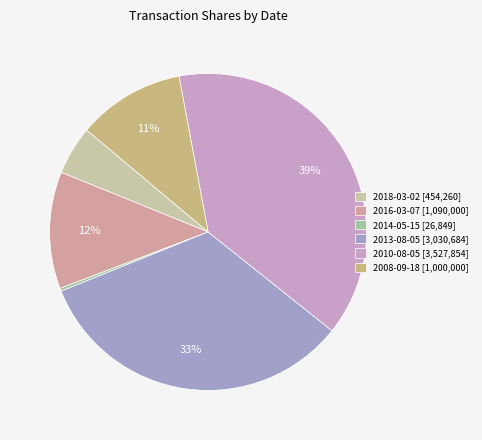

Which slice is the smallest?

2014-05-15